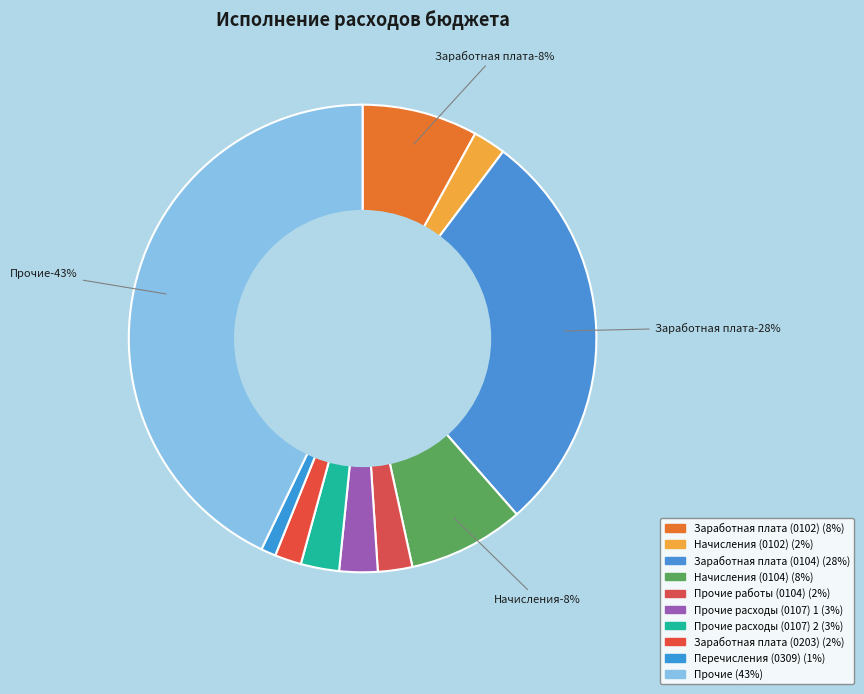

What percentage is NOT represented by Заработная плата (0104)?

71.7%